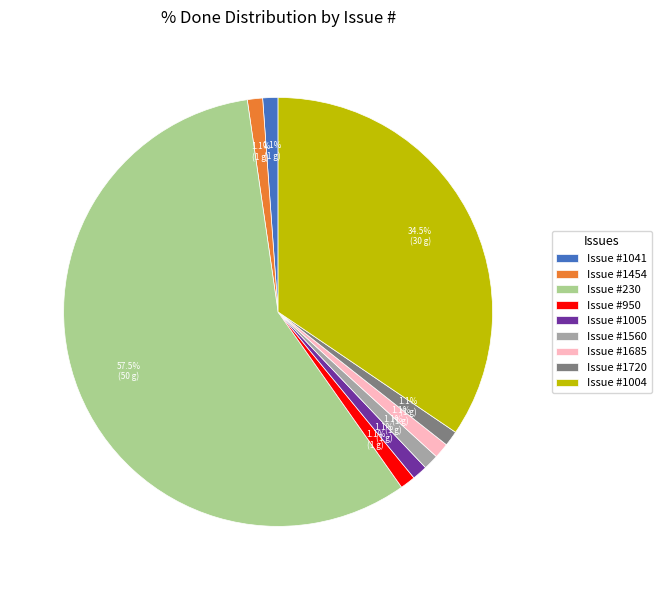

Count the number of slices in the pie.

9